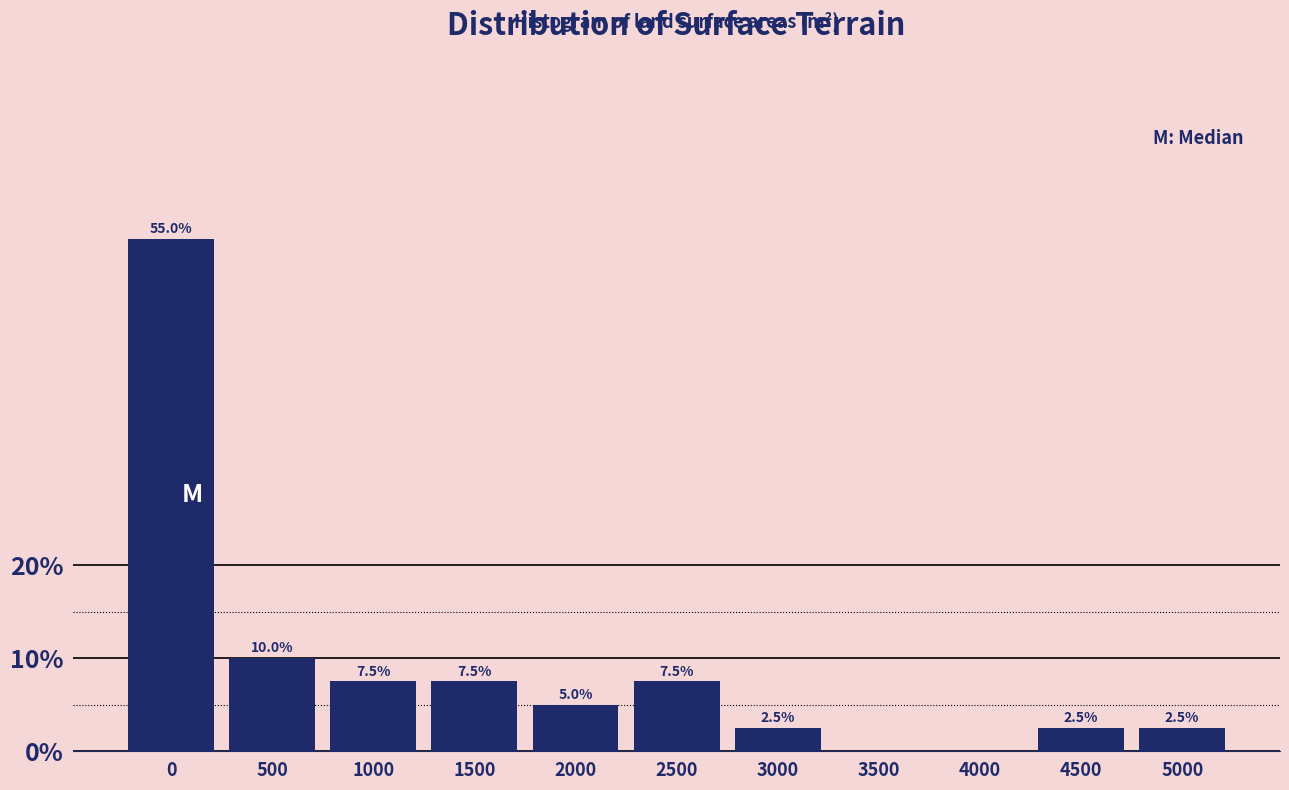

Reading left to right, list all the values displayed in this chart.

0=55.0	500=10.0	1000=7.5	1500=7.5	2000=5.0	2500=7.5	3000=2.5	3500=0.0	4000=0.0	4500=2.5	5000=2.5